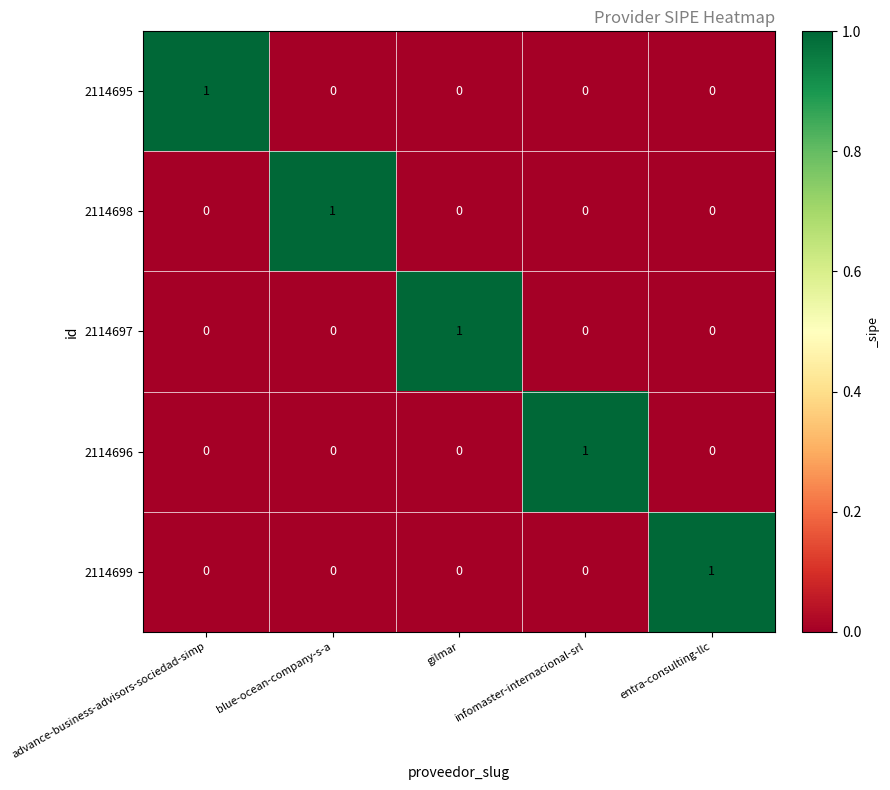

What is the total value across all series at gilmar?

1